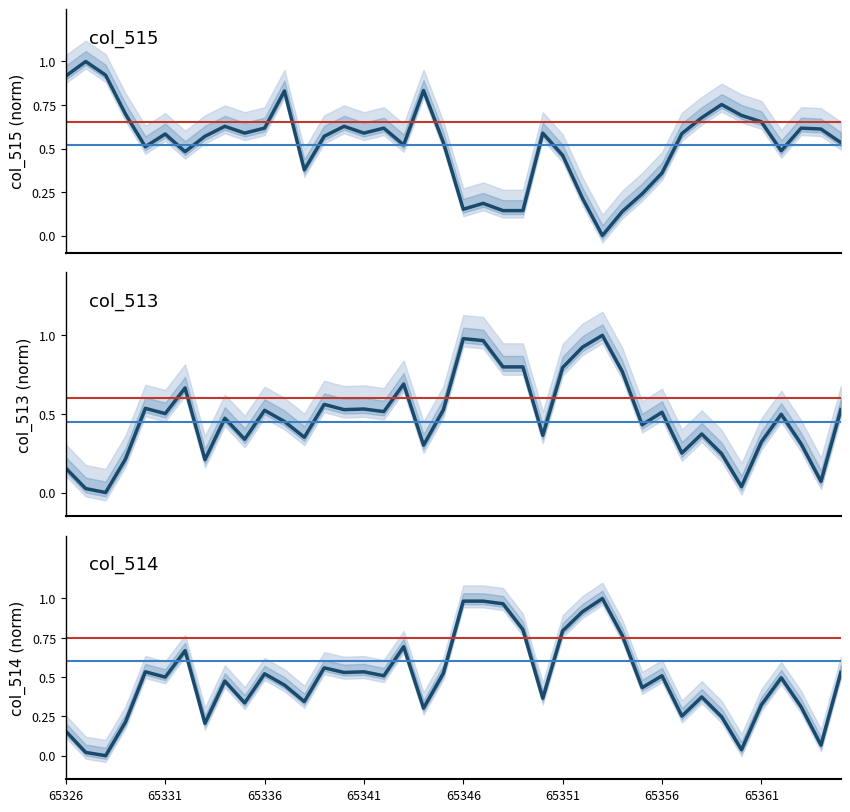

At 9, list the series in order from largest to smallest.

col_515, col_513, col_514